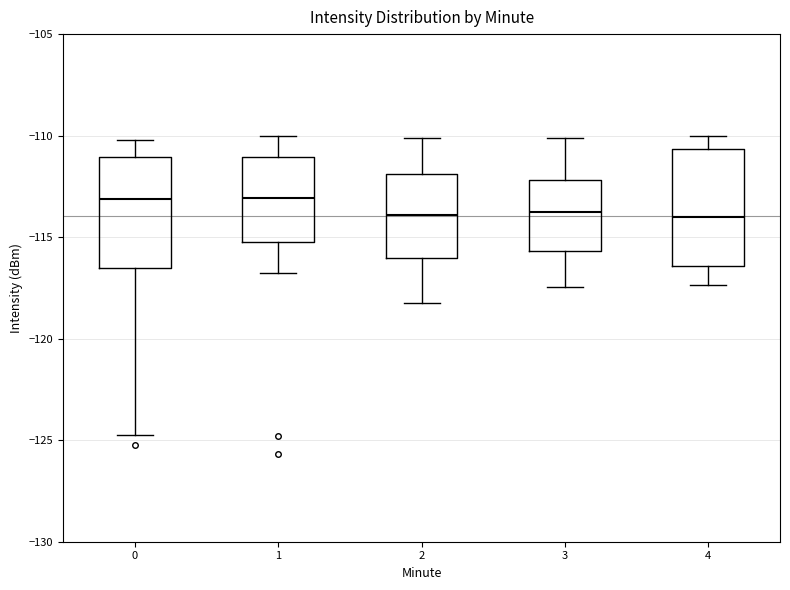

Reading left to right, read every box against the y-axis: the position of its median line, the range the box covers, and the ends of its whiskers. The values are not printed on the chart, so give them approximately, as read against the axis.

0: median -113.0, box -116.5 to -111.0, whiskers -124.5 to -110.0
1: median -113.0, box -115.0 to -111.0, whiskers -117.0 to -110.0
2: median -114.0, box -116.0 to -112.0, whiskers -118.0 to -110.0
3: median -114.0, box -115.5 to -112.0, whiskers -117.5 to -110.0
4: median -114.0, box -116.5 to -110.5, whiskers -117.5 to -110.0